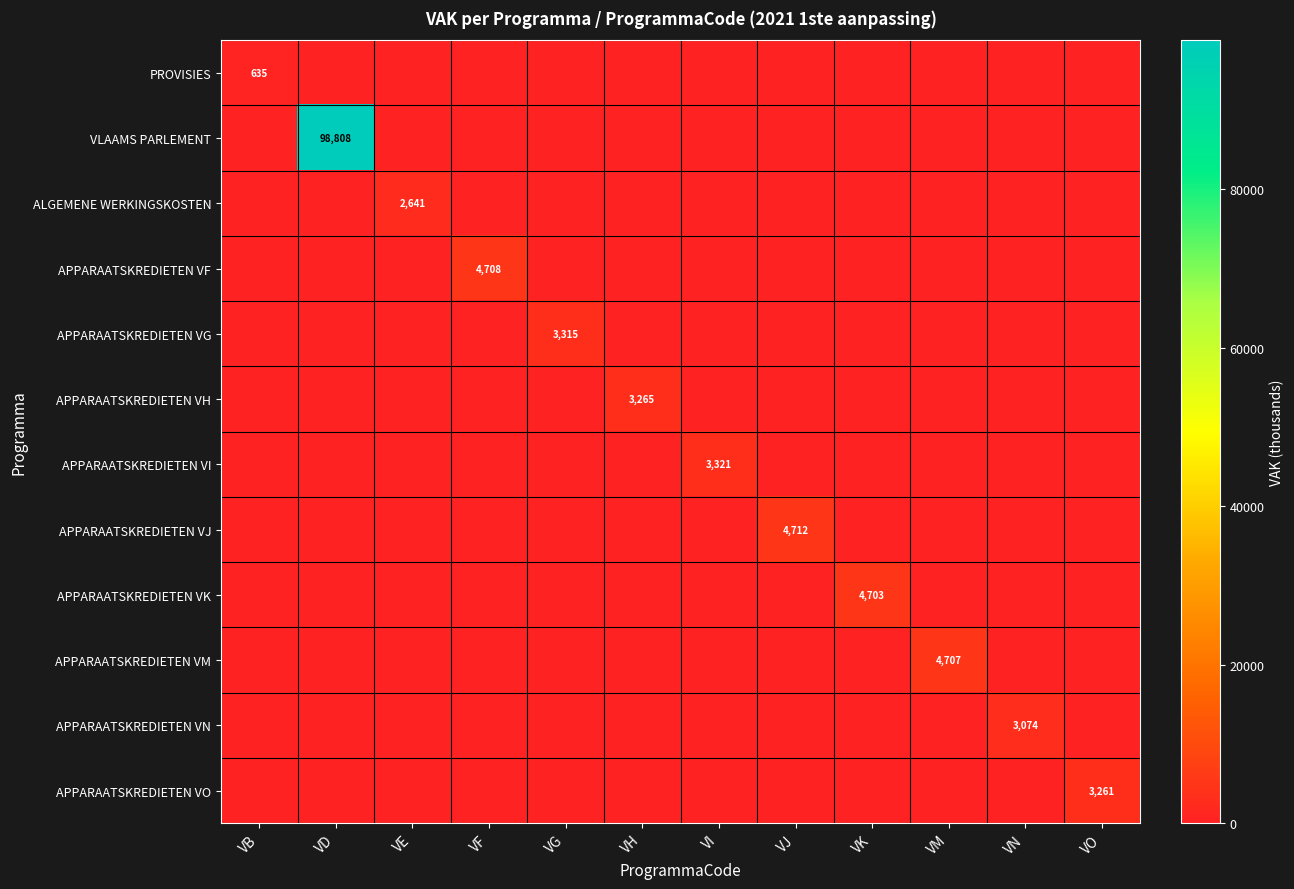

The ALGEMENE WERKINGSKOSTEN series shows -1418 at VO. True or false?

False